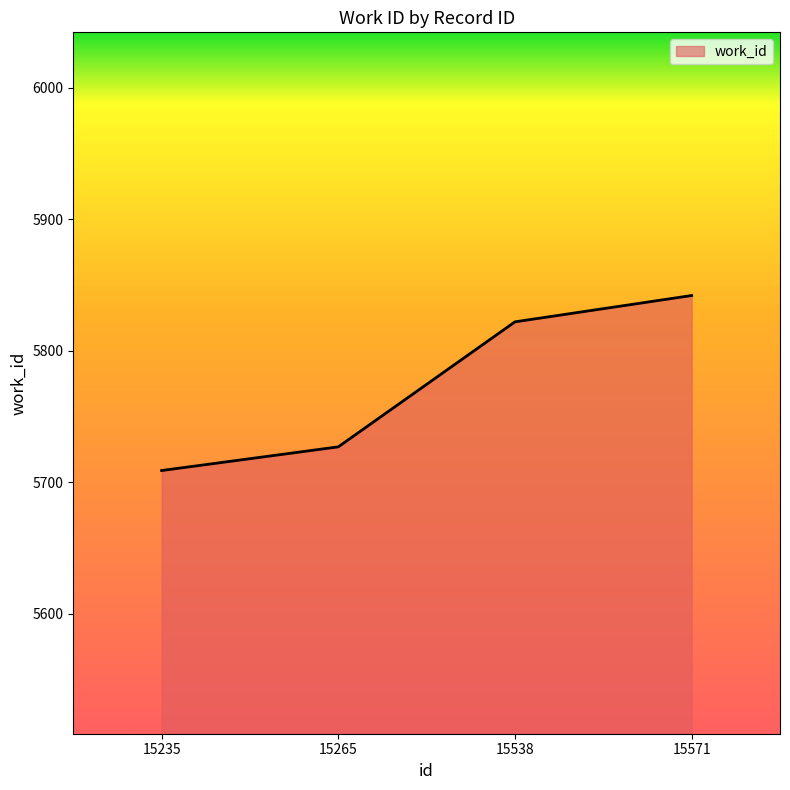

What is the minimum value shown in the chart?

5709